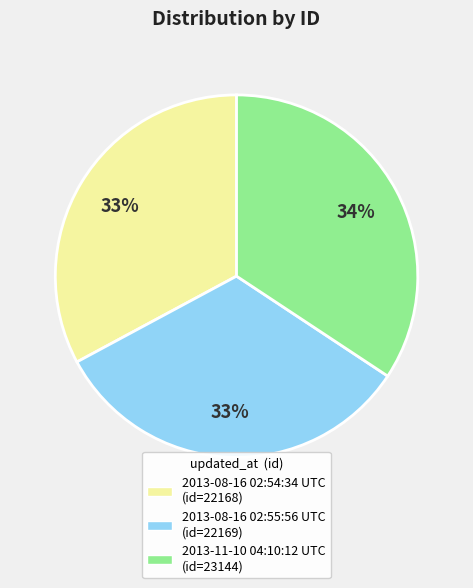

How many segments does this pie chart have?

3